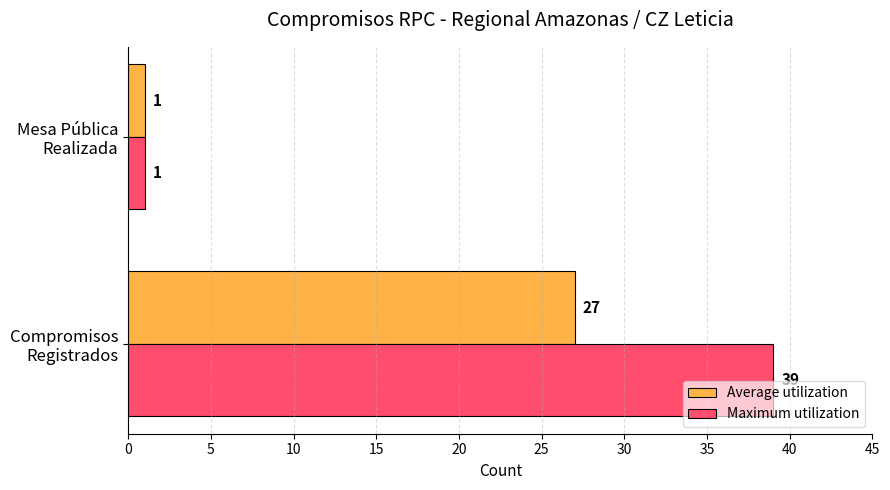

Which series has the largest total across all categories?

Maximum utilization